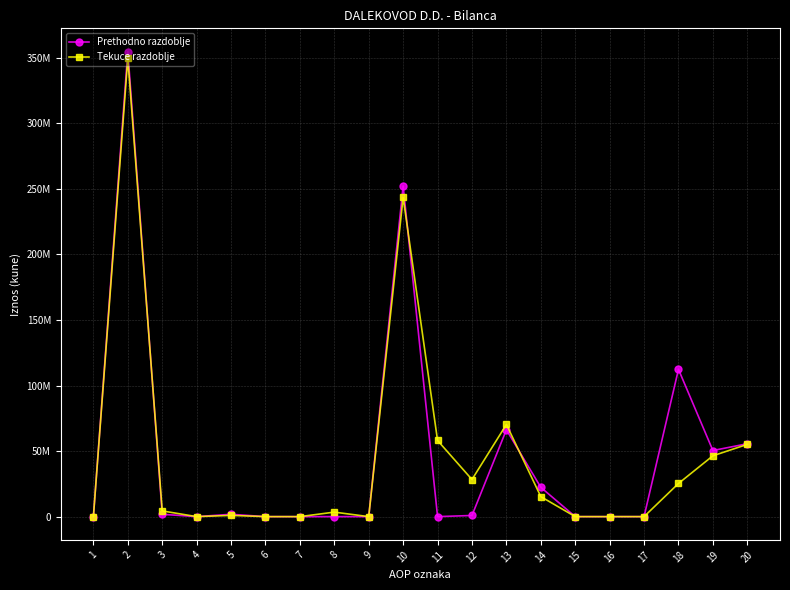

What are all the series names shown in the legend?

Prethodno razdoblje, Tekuce razdoblje